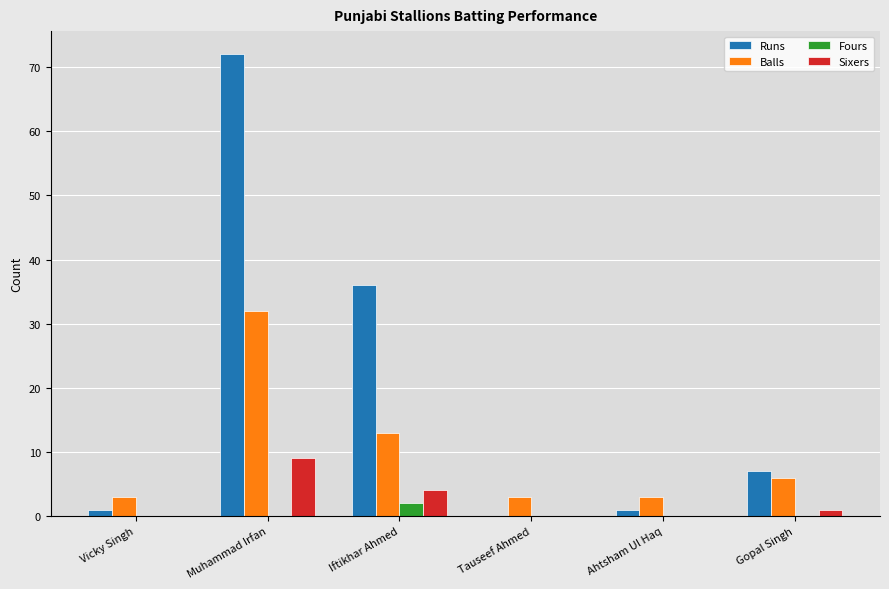

How many data points does each series have?

6